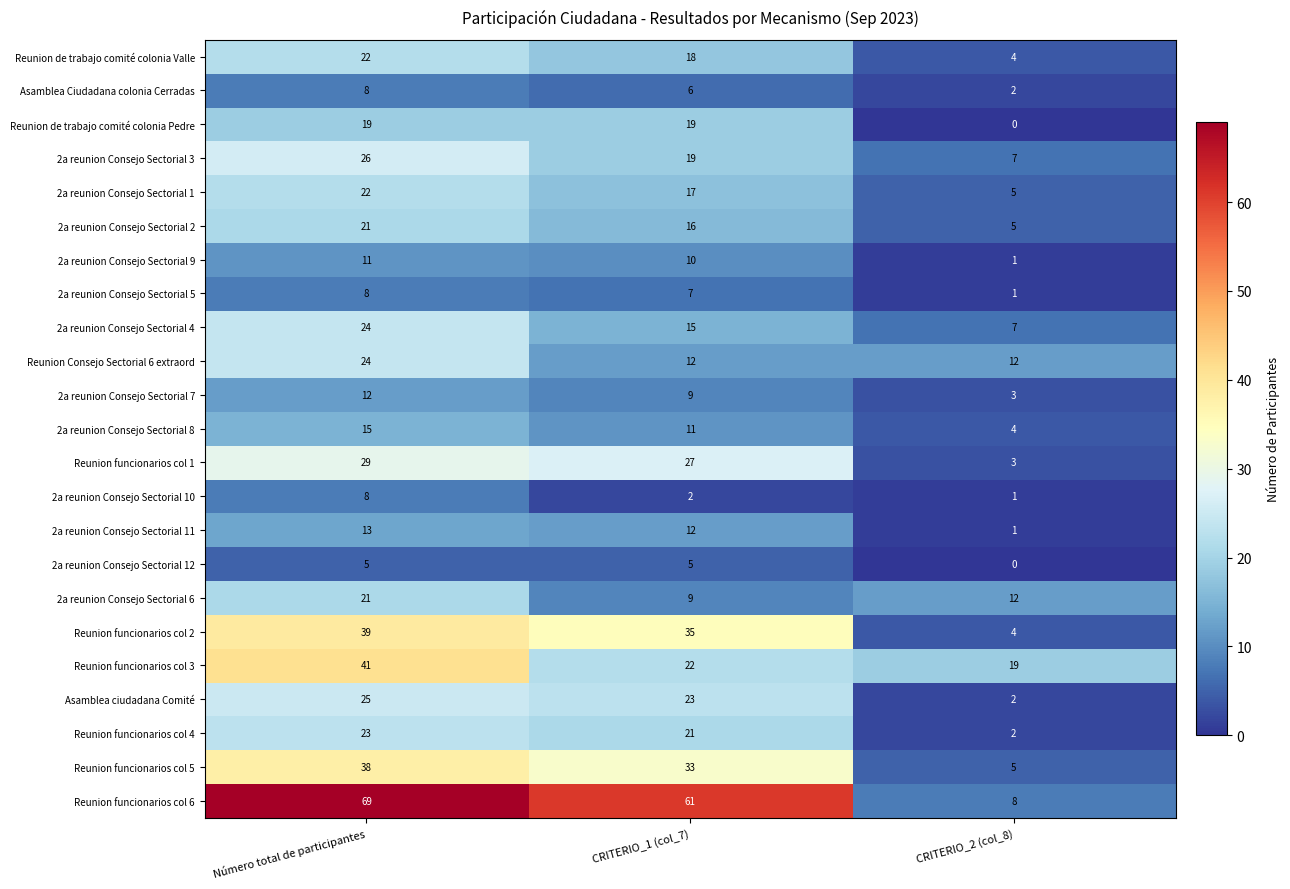

List the labels in order of Asamblea ciudadana Comité value, largest first.

Número total de participantes, CRITERIO_1 (col_7), CRITERIO_2 (col_8)